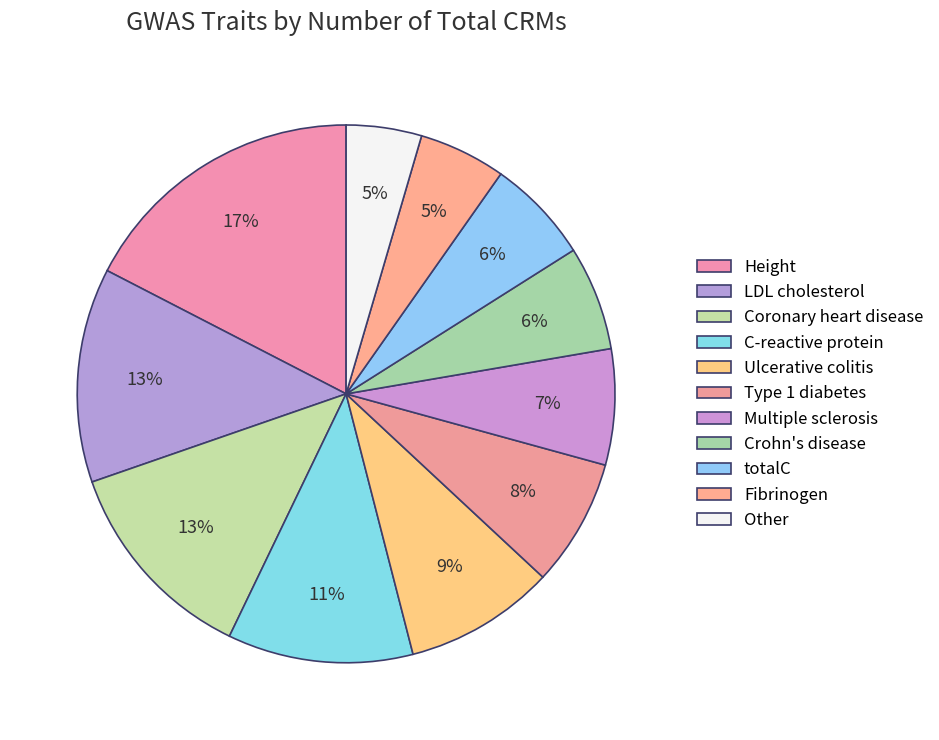

True or false: totalC accounts for 6% of the total.

True